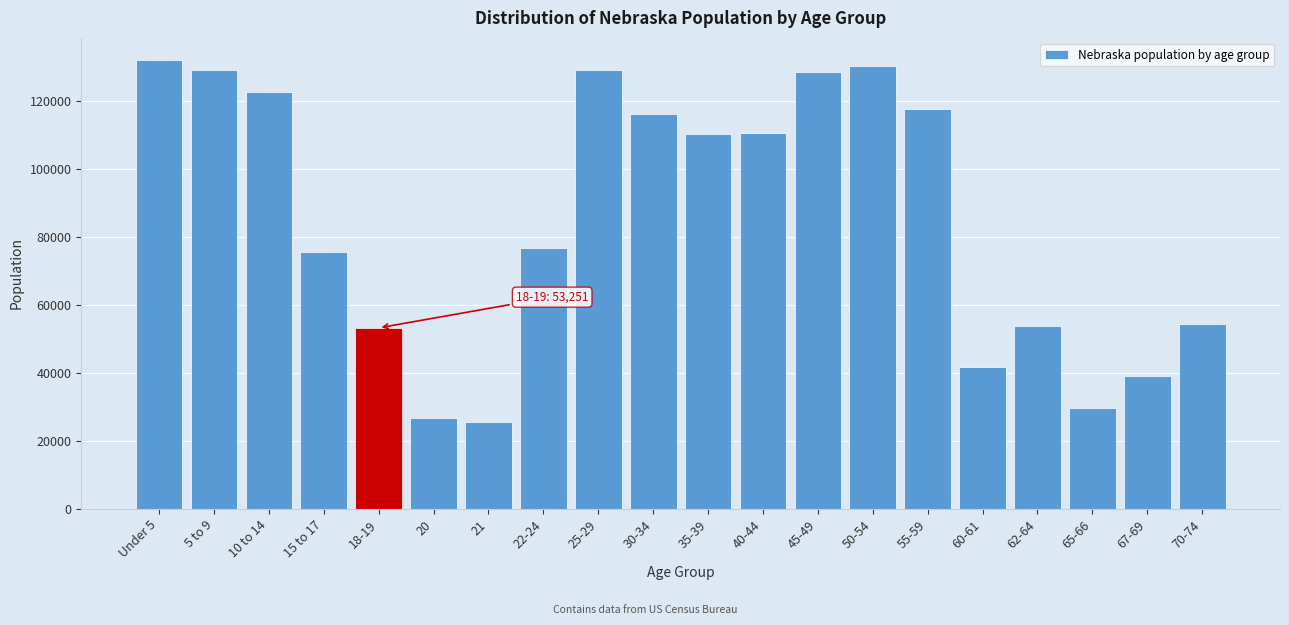

What is the minimum value shown in the chart?

25679